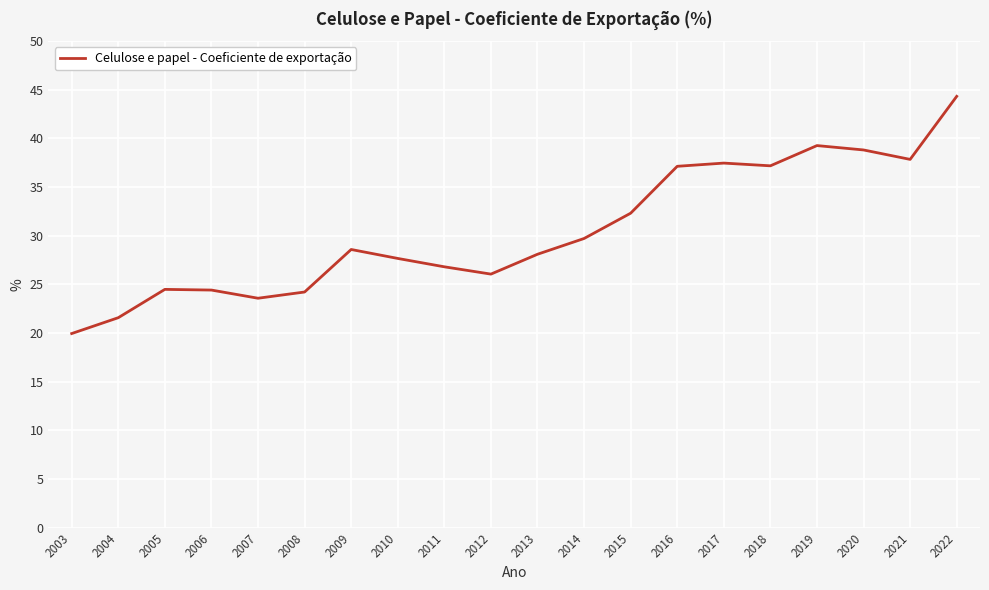

At which label is the value closest to 32?

2015